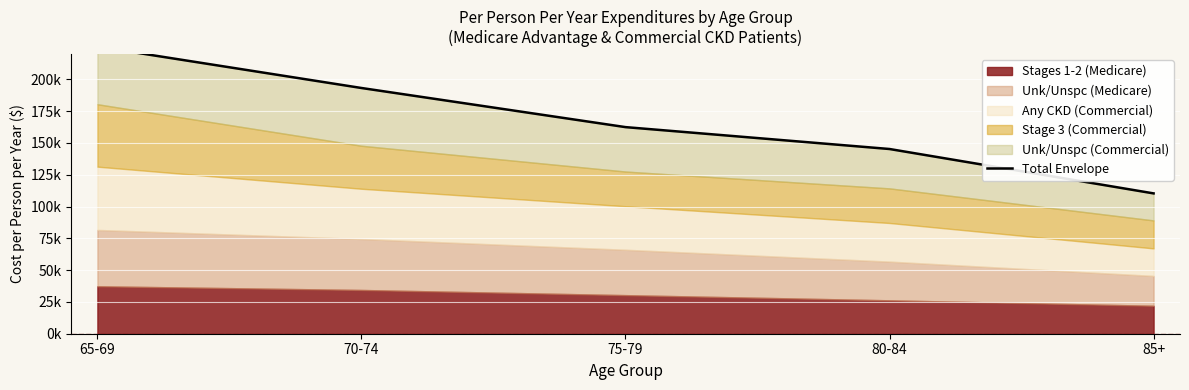

At which category does the chart reach its peak across all series?

65-69